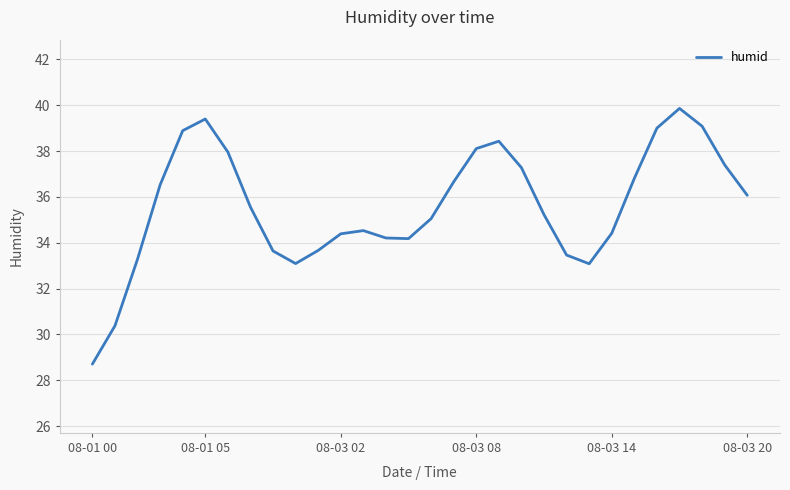

What is the maximum value shown in the chart?

39.9